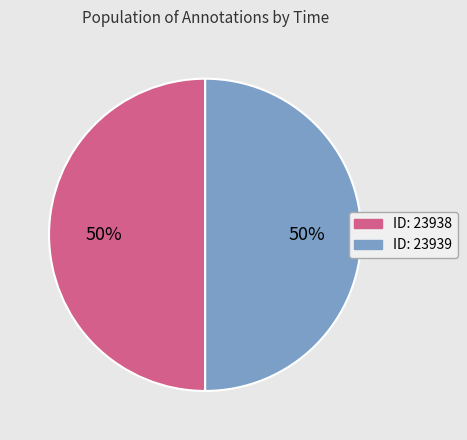

To the nearest percent, what is the average slice percentage?

50%